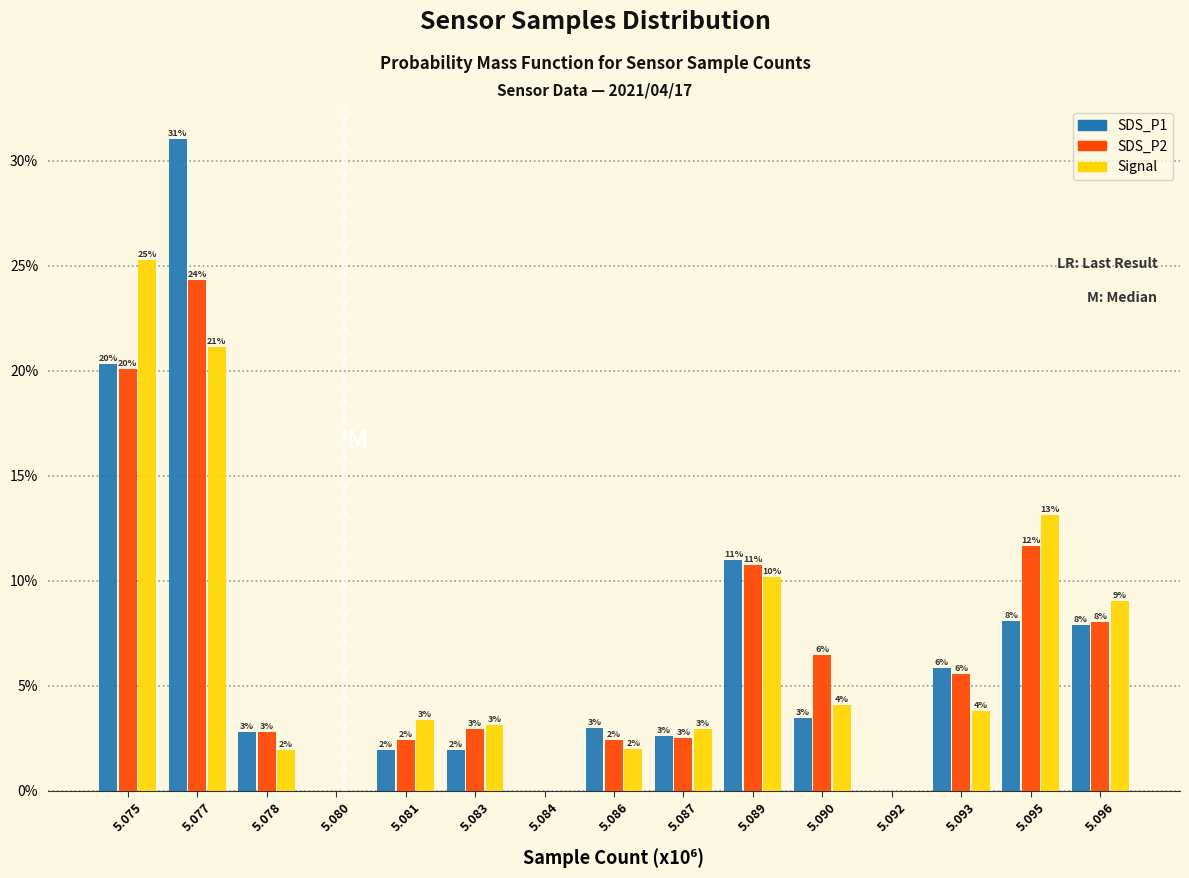

At which label does SDS_P1 reach its peak?

5.077